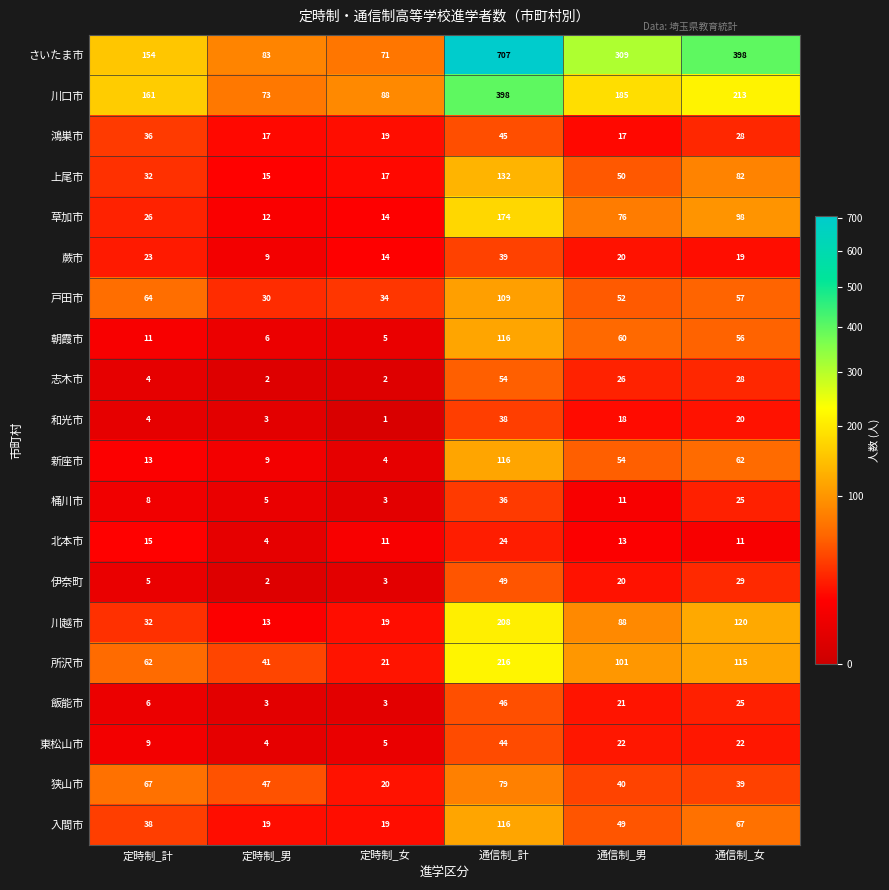

What is the sum of the 狭山市 values at 通信制_計 and 定時制_男?

126